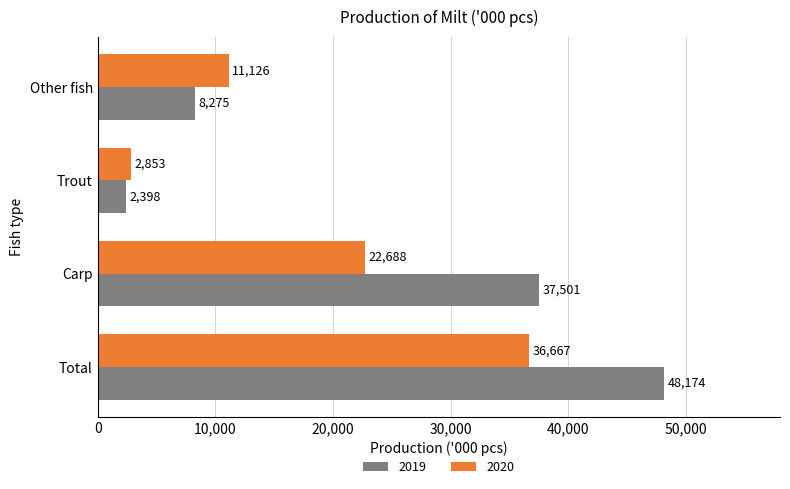

Is the value of 2020 at Other fish greater than the value of 2019 at Total?

No